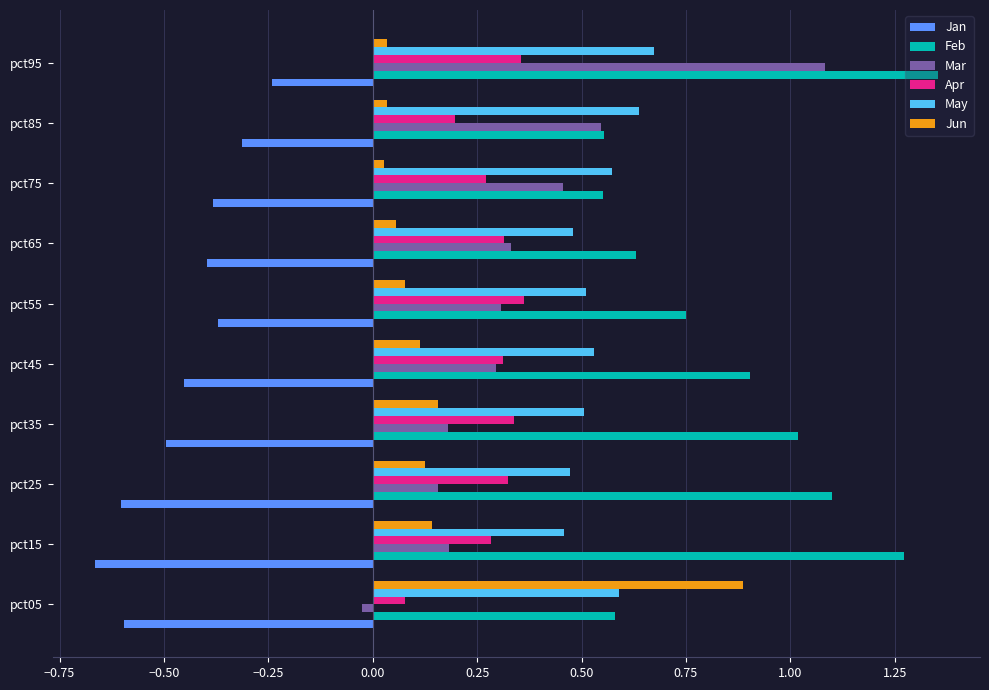

Where is Jan nearest to the value 0?

pct95